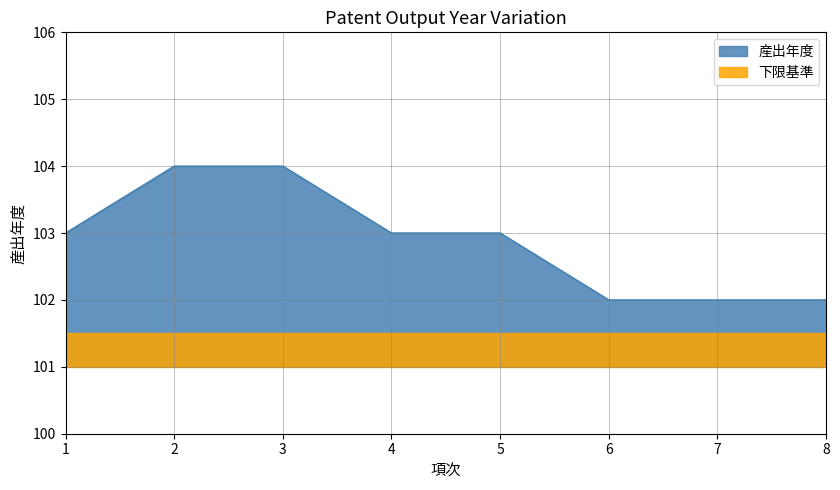

What is the value of the 6th point from the left?

102